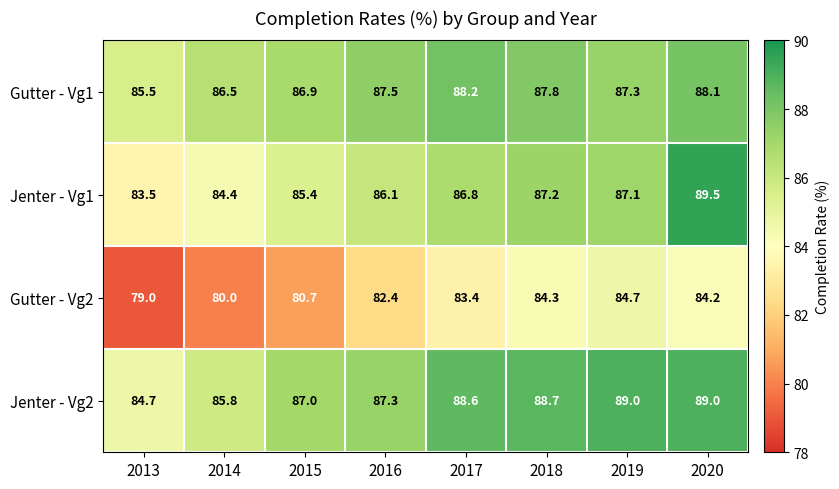

At which category is the sum across all series the highest?

2020